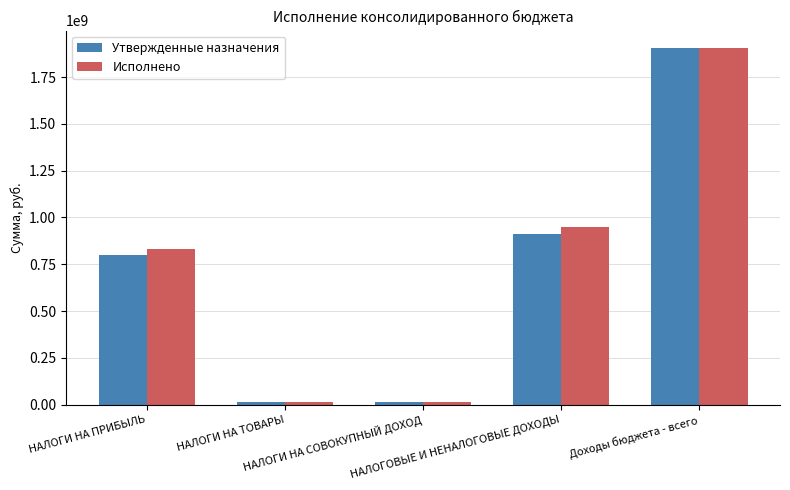

At which label does Исполнено reach its peak?

Доходы бюджета - всего